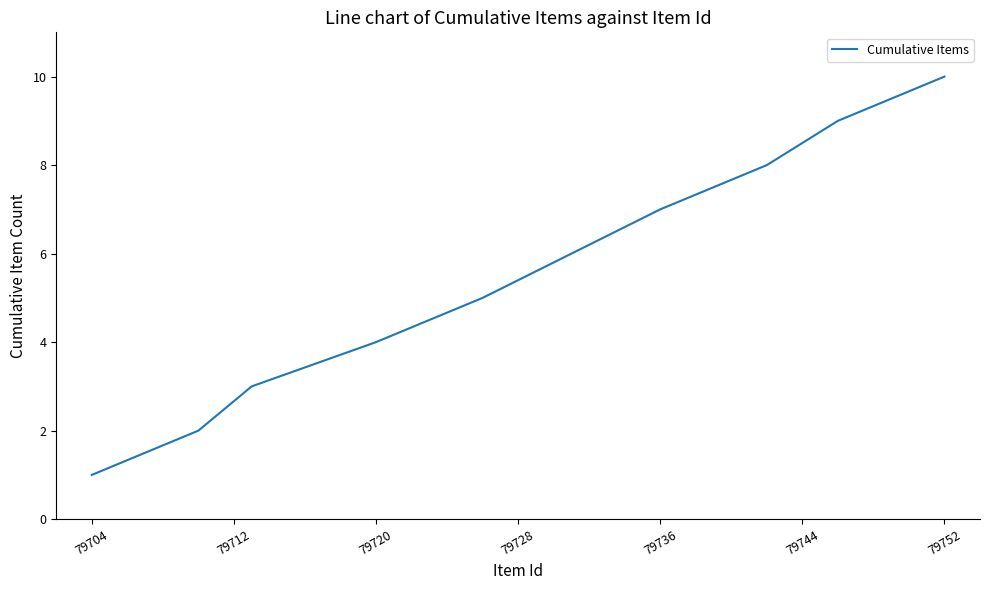

Does the chart have visible grid lines?

No